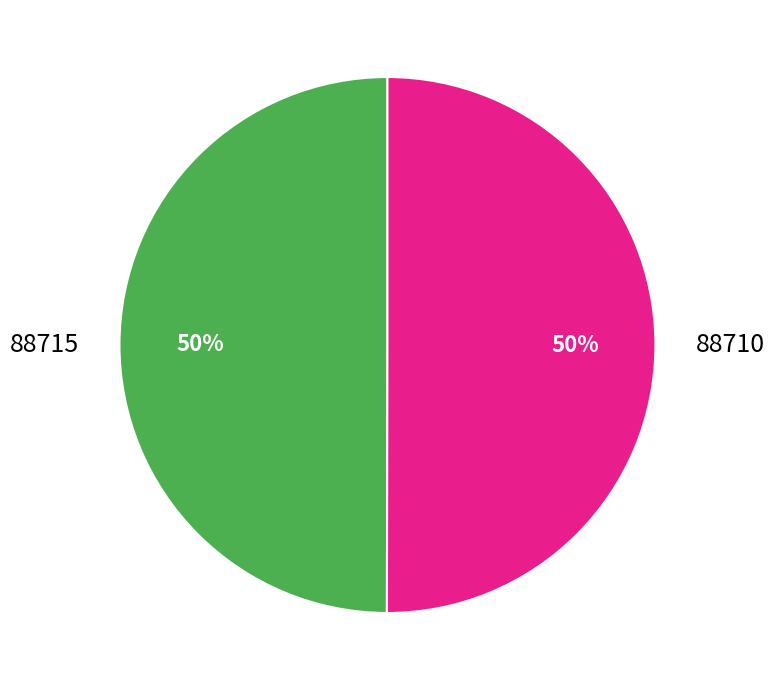

Is it true that 88710 is 50% of the pie?

True